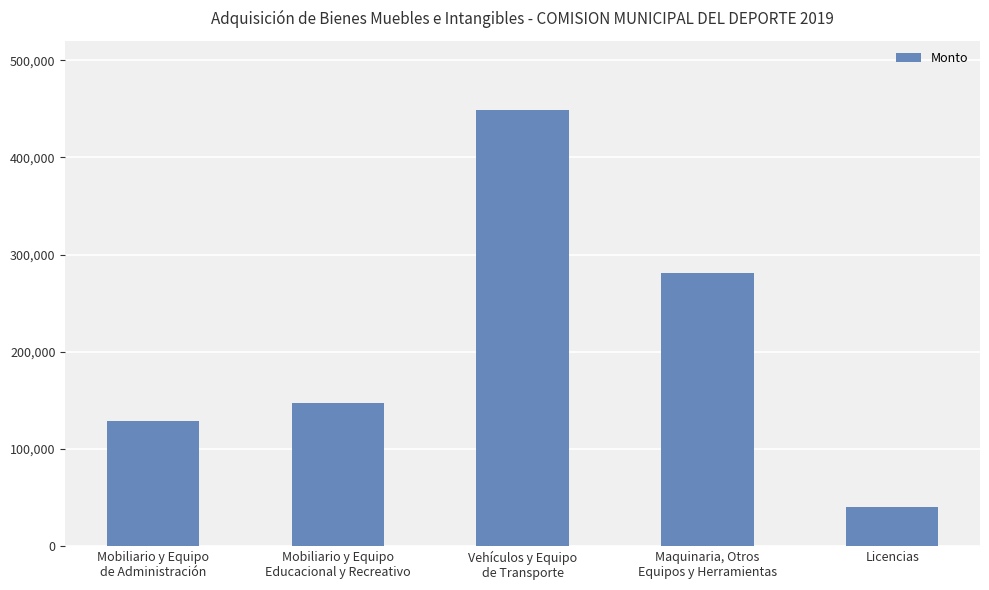

Rank the categories by value from highest to lowest.

Vehículos y Equipo
de Transporte, Maquinaria, Otros
Equipos y Herramientas, Mobiliario y Equipo
Educacional y Recreativo, Mobiliario y Equipo
de Administración, Licencias